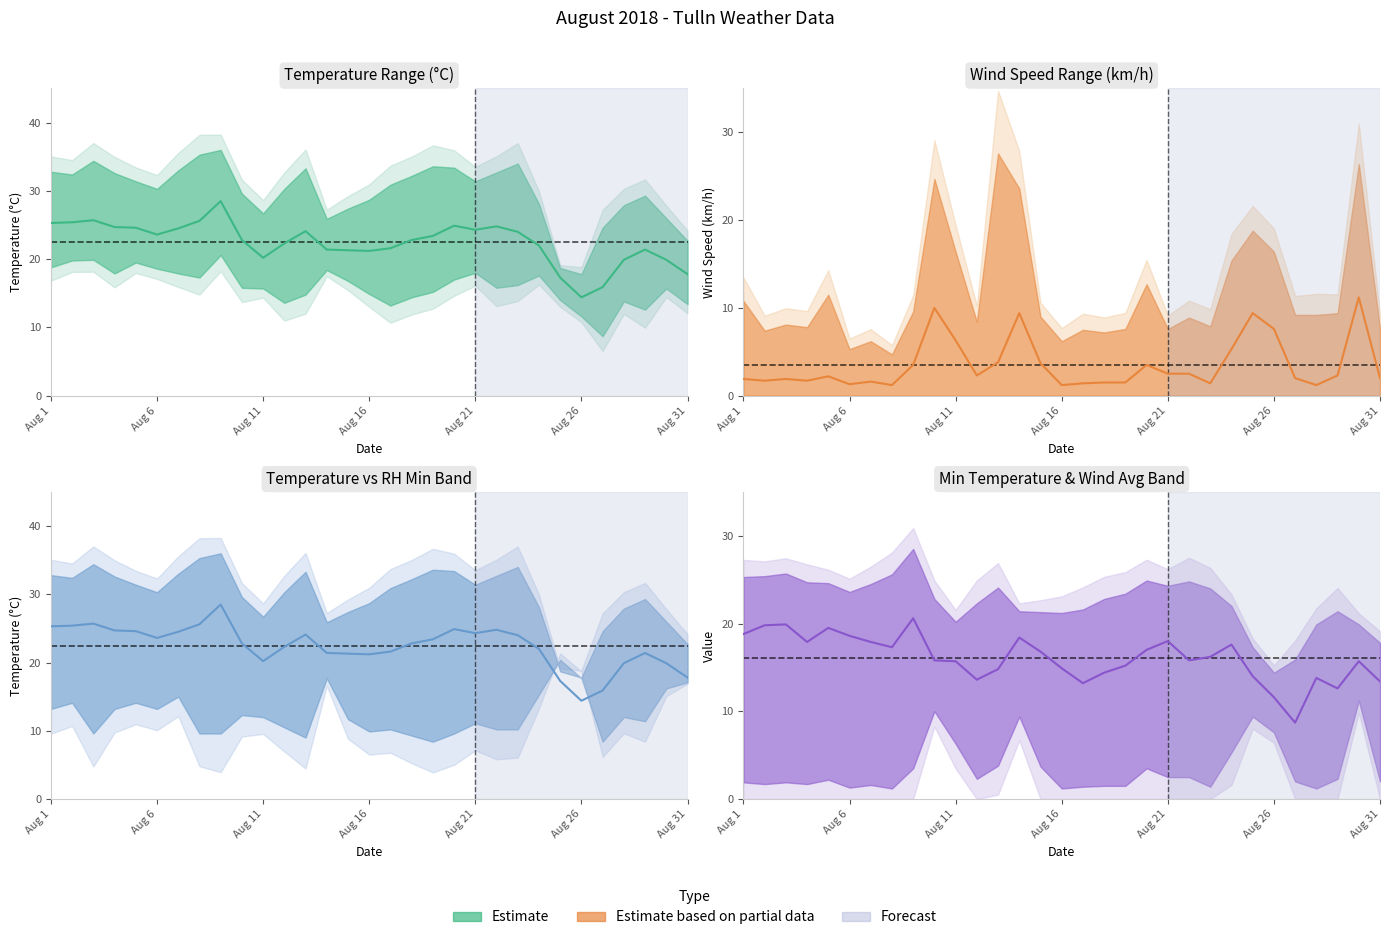

At which category does the chart reach its peak across all series?

8